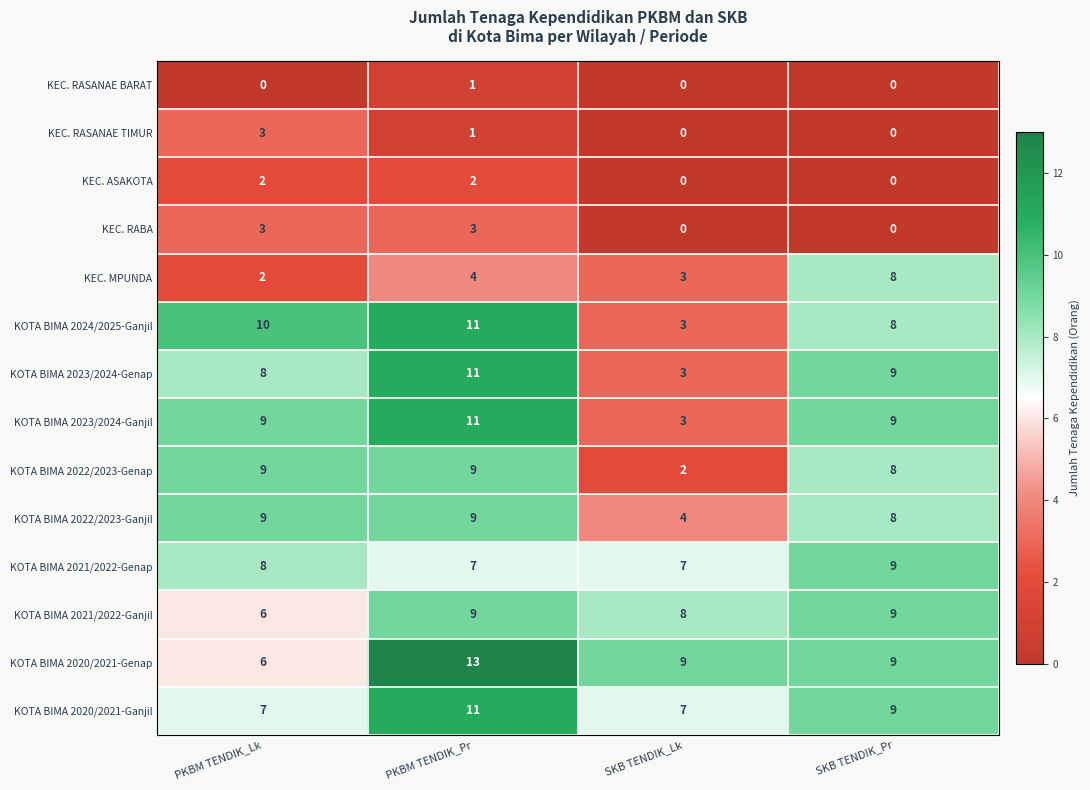

The KOTA BIMA 2024/2025-Ganjil series shows 3 at PKBM TENDIK_Pr. True or false?

False